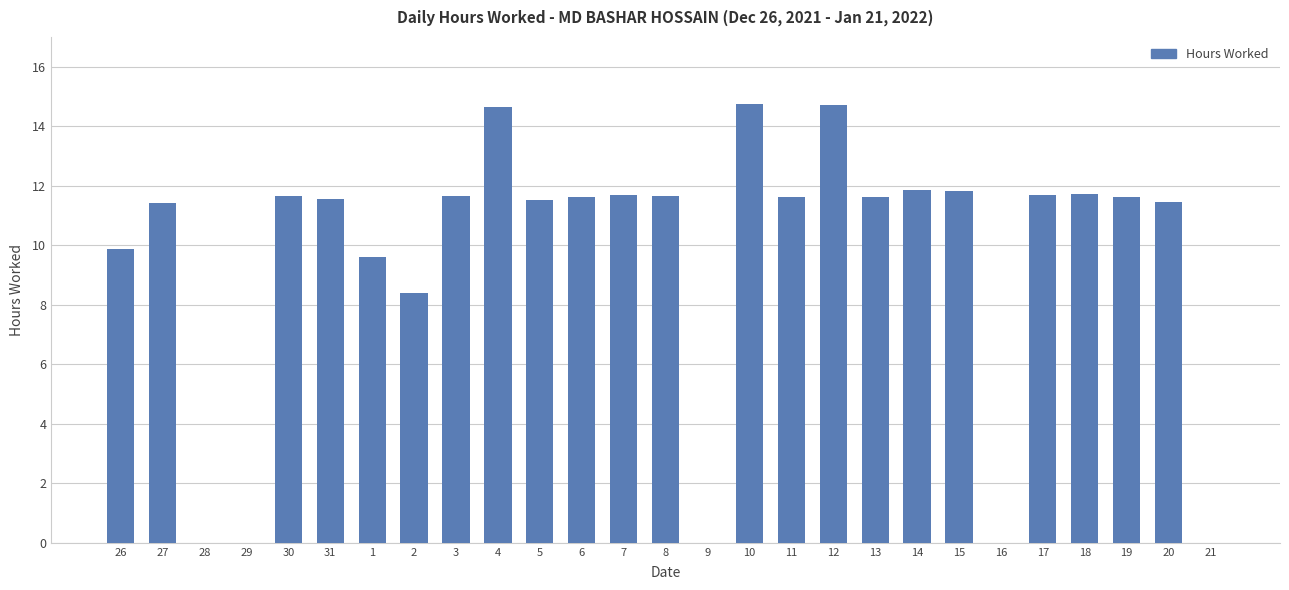

What is the sum of all values?

258.1